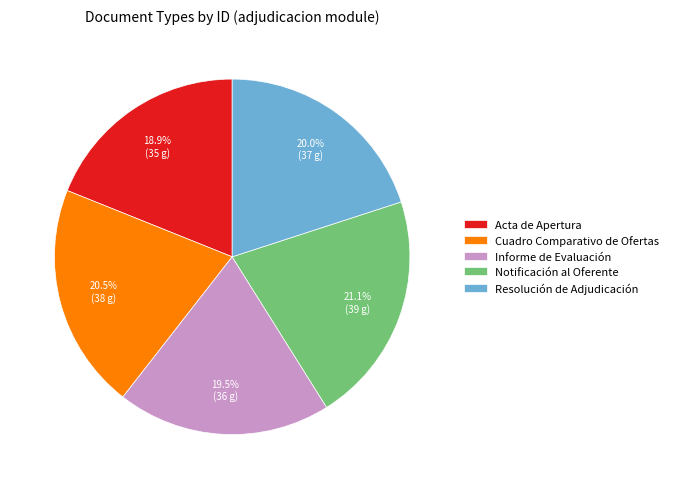

True or false: Resolución de Adjudicación accounts for 9% of the total.

False